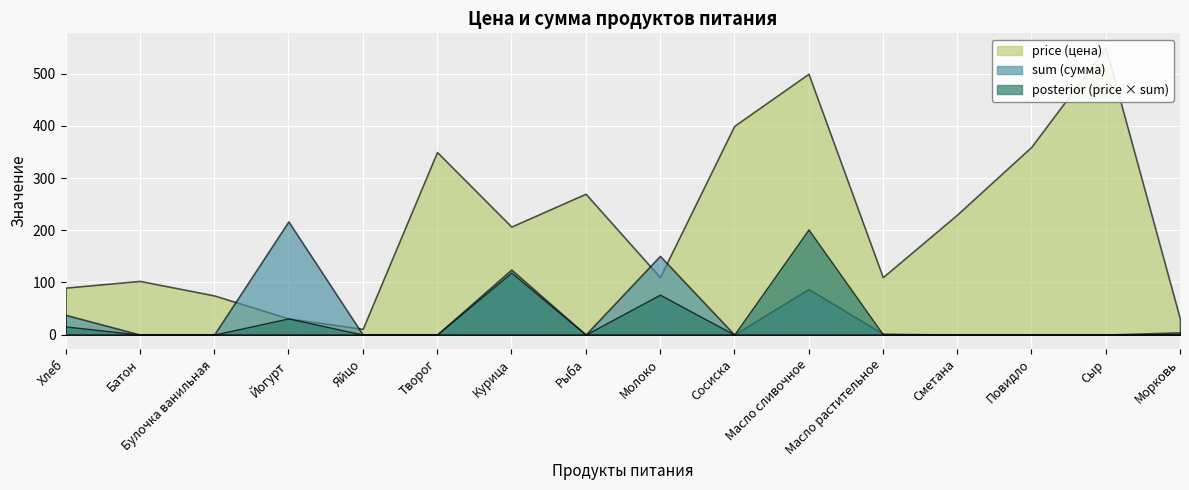

Rank the categories by price value from lowest to highest.

Яйцо, Морковь, Йогурт, Булочка ванильная, Хлеб, Батон, Молоко, Масло растительное, Курица, Сметана, Рыба, Творог, Повидло, Сосиска, Масло сливочное, Сыр